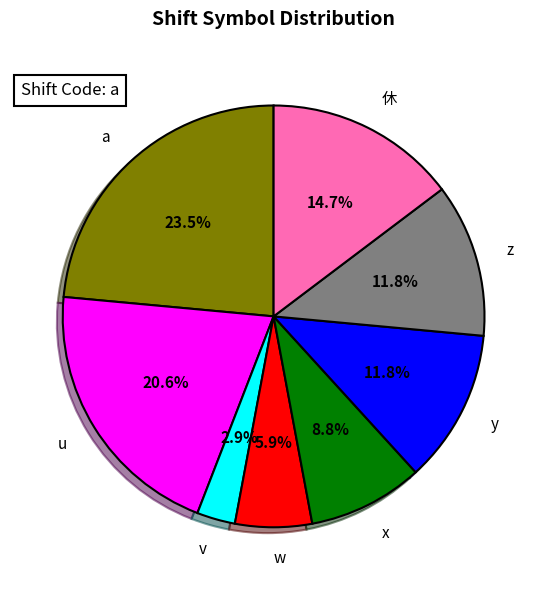

What percentage is the w slice, to the nearest percent?

6%